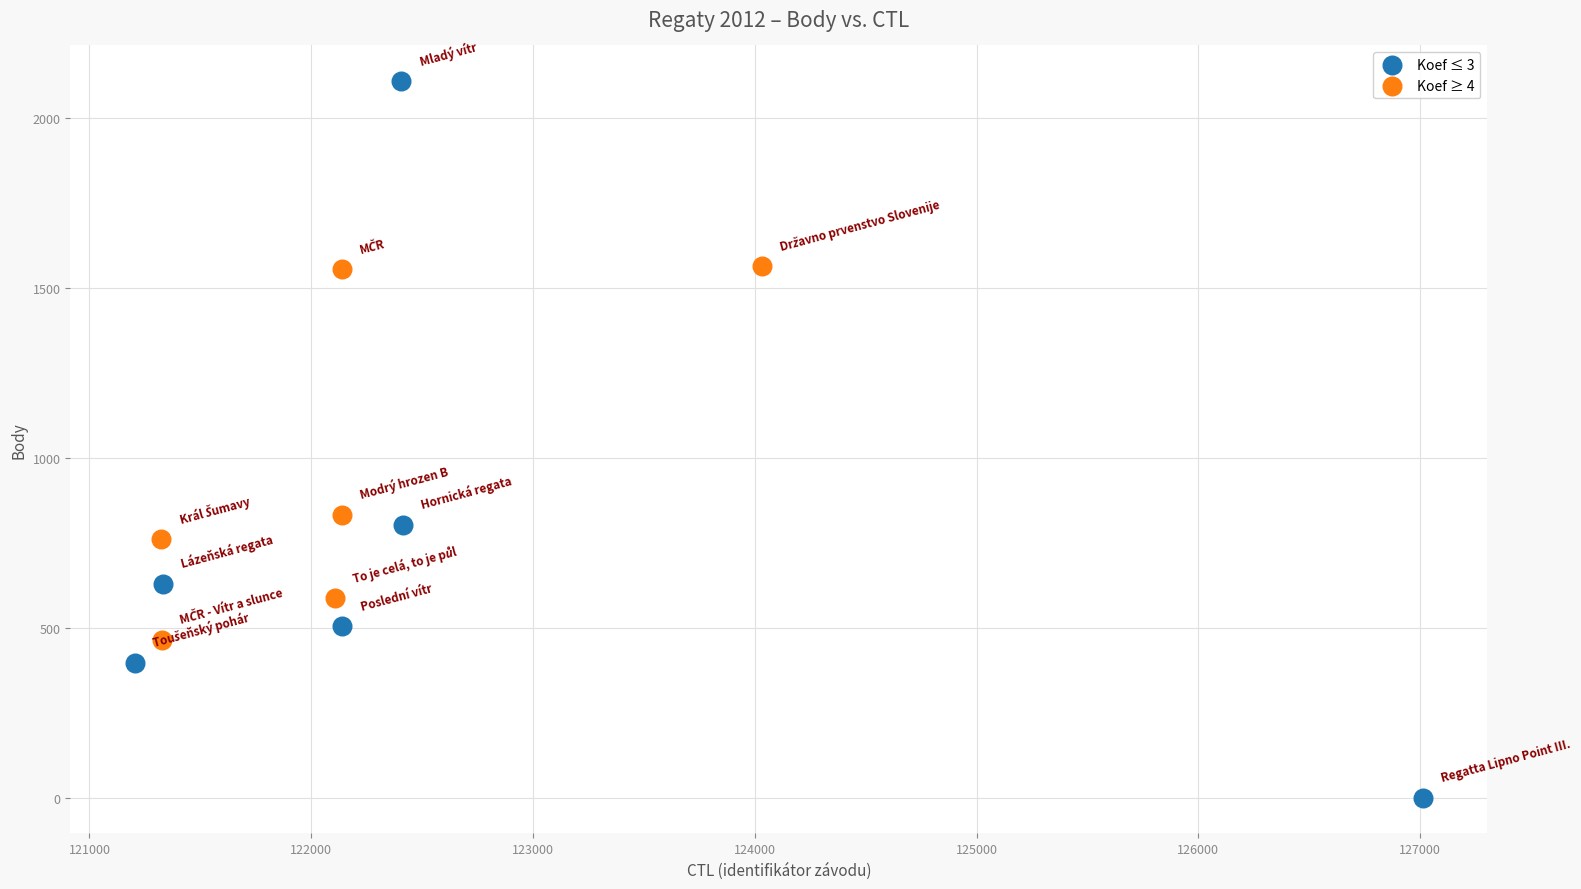

Which series reaches the minimum Y coordinate?

Koef ≤ 3